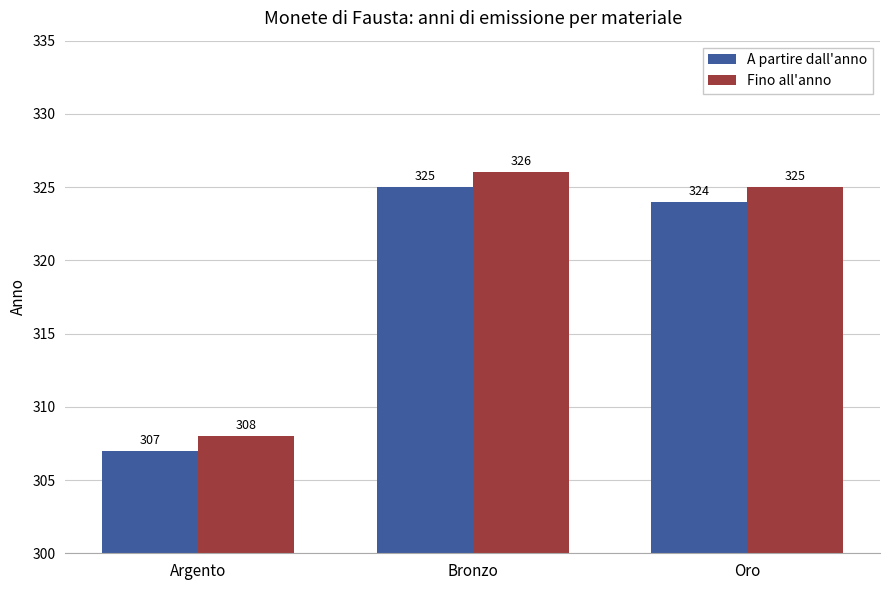

Is it true that A partire dall'anno equals 552 at Argento?

False